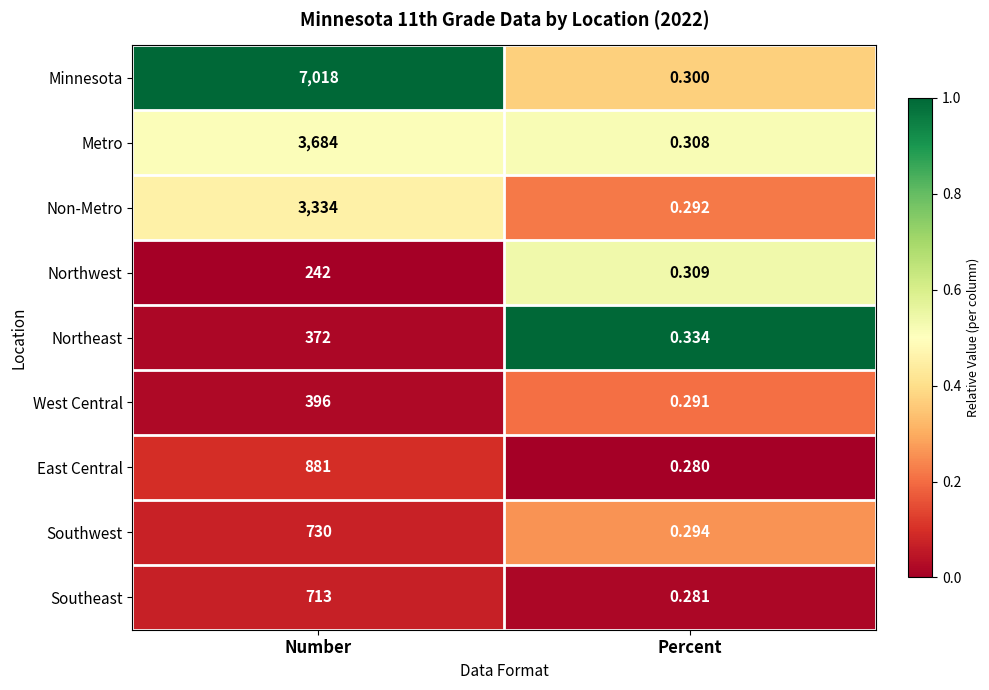

At which category is the sum across all series the highest?

Number